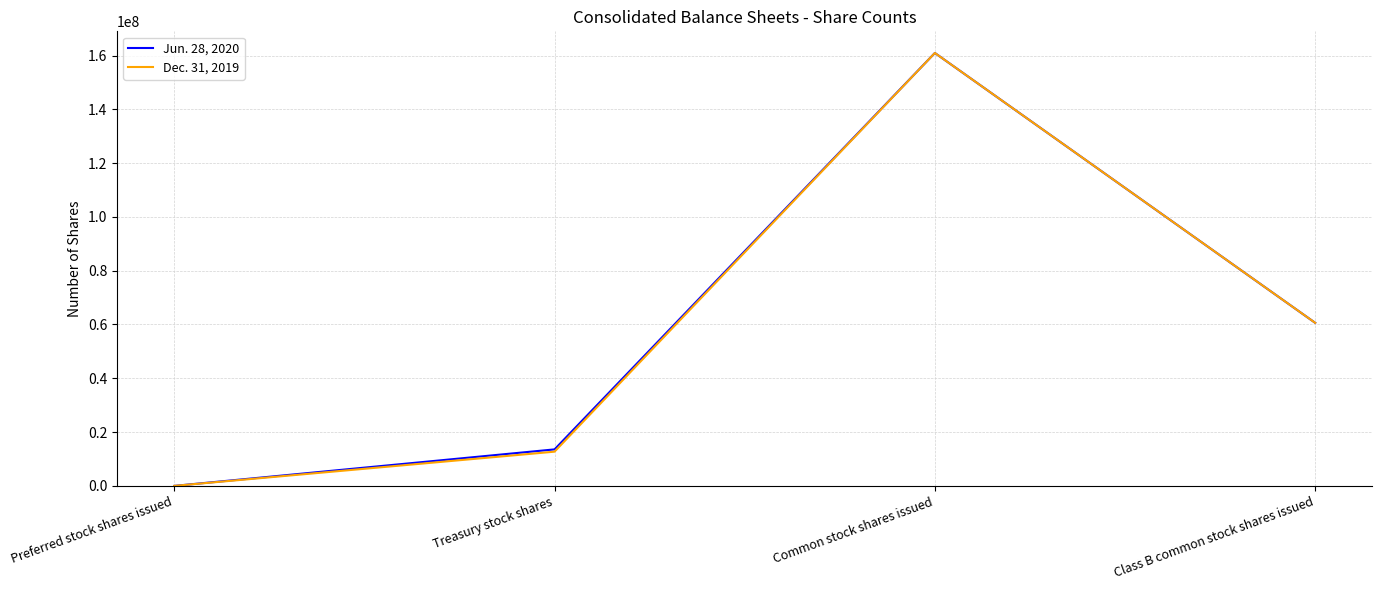

Where is the first local maximum for Dec. 31, 2019?

Common stock shares issued